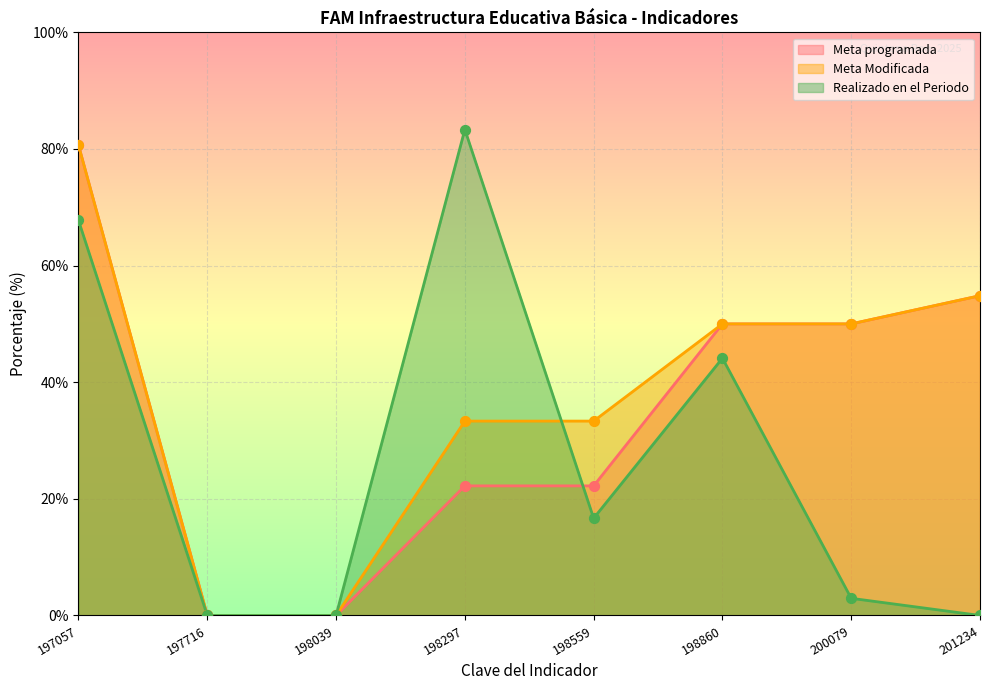

Which series contains the highest Y value?

Realizado en el Periodo